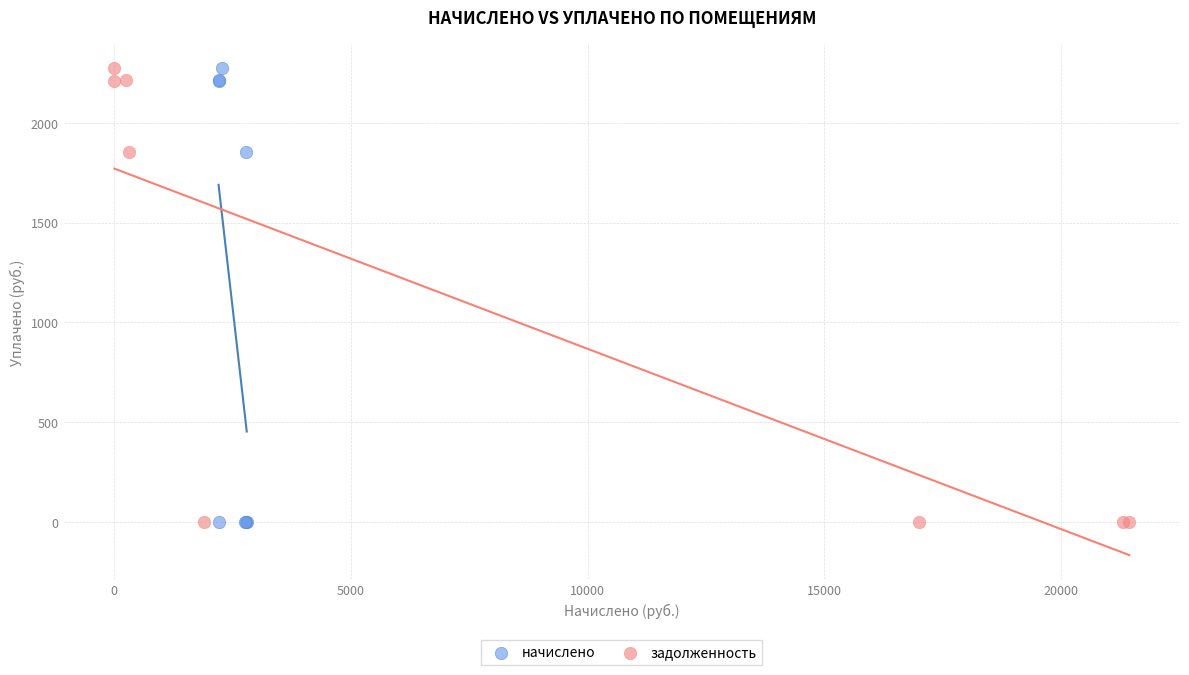

What are all the series names shown in the legend?

начислено, задолженность